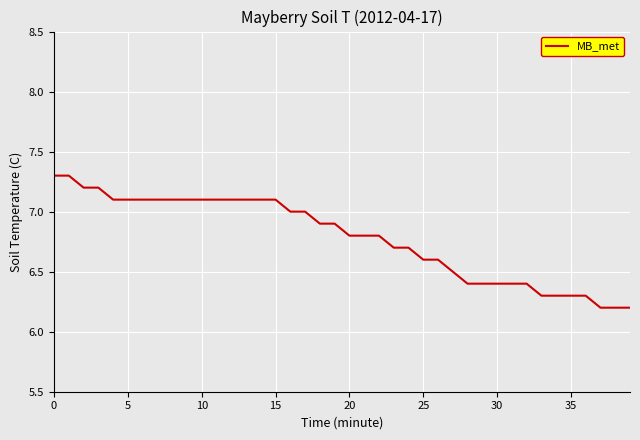

What is the maximum value shown in the chart?

7.3